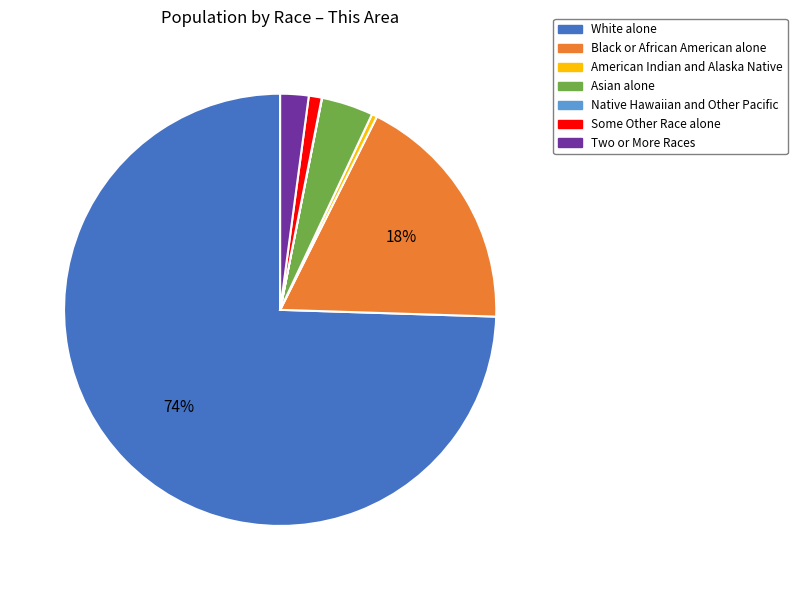

True or false: White alone accounts for 74% of the total.

True